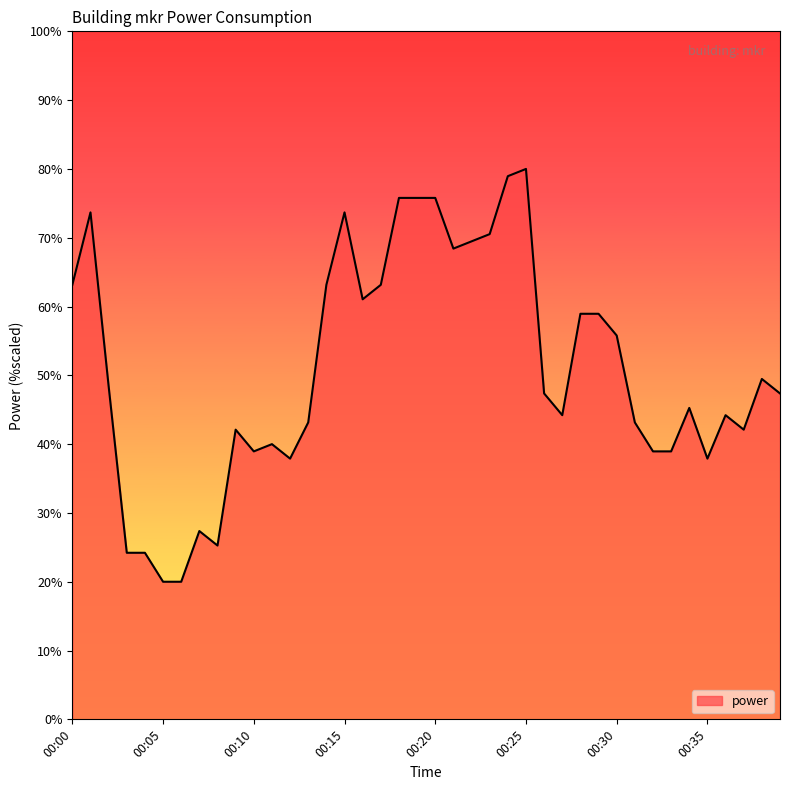

What is the maximum value shown in the chart?

80.0